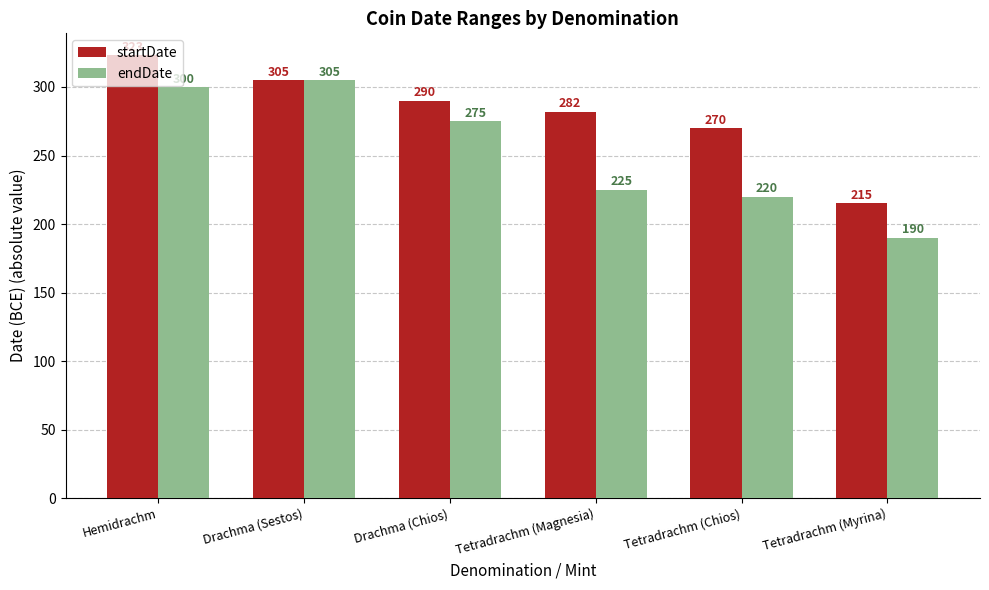

Reading left to right, what are all the values shown in this chart?

startDate: 323	305	290	282	270	215
endDate: 300	305	275	225	220	190